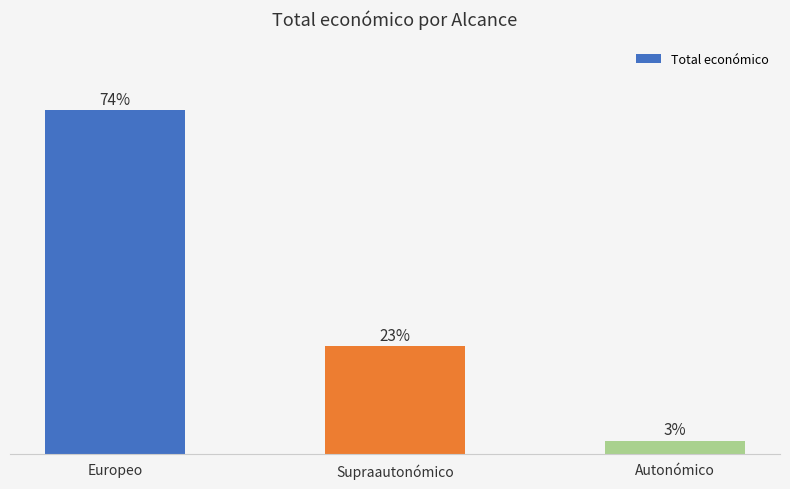

What is the label of the 1st bar from the left?

Europeo